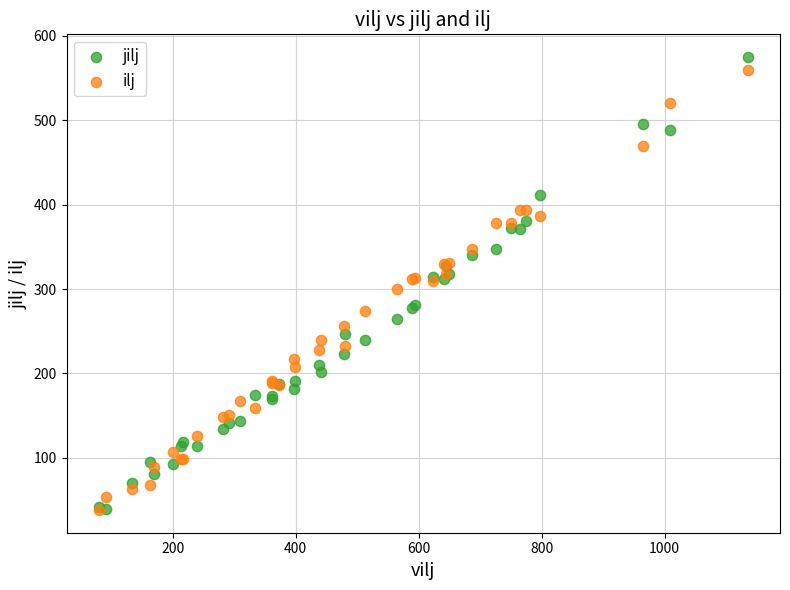

What are all the series names shown in the legend?

jilj, ilj